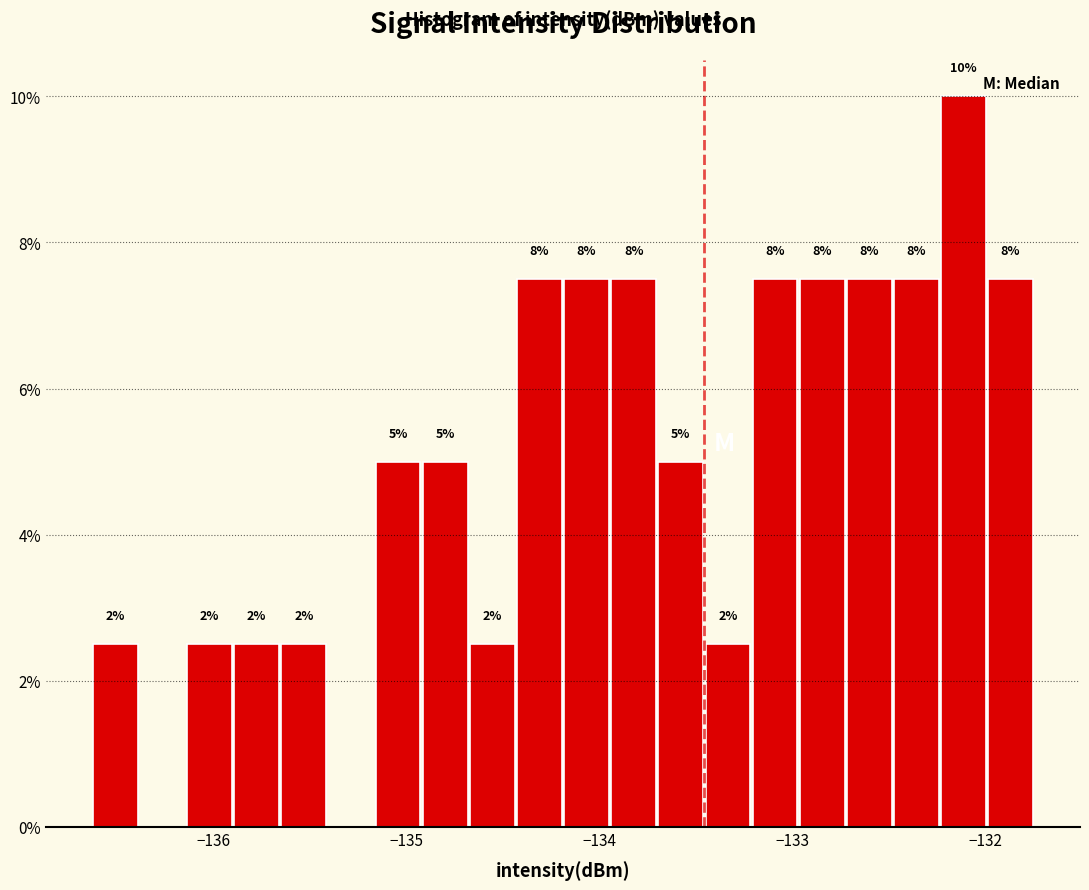

Read against the x-axis, roughly where is the centre of the tallest bar?

-132.1